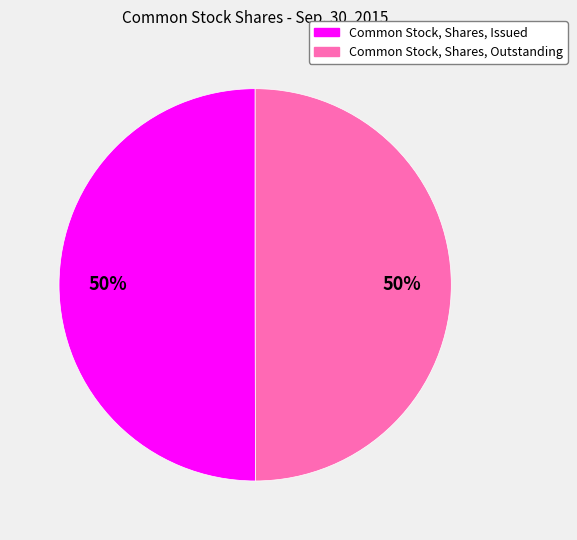

True or false: Common Stock, Shares, Issued accounts for 43% of the total.

False